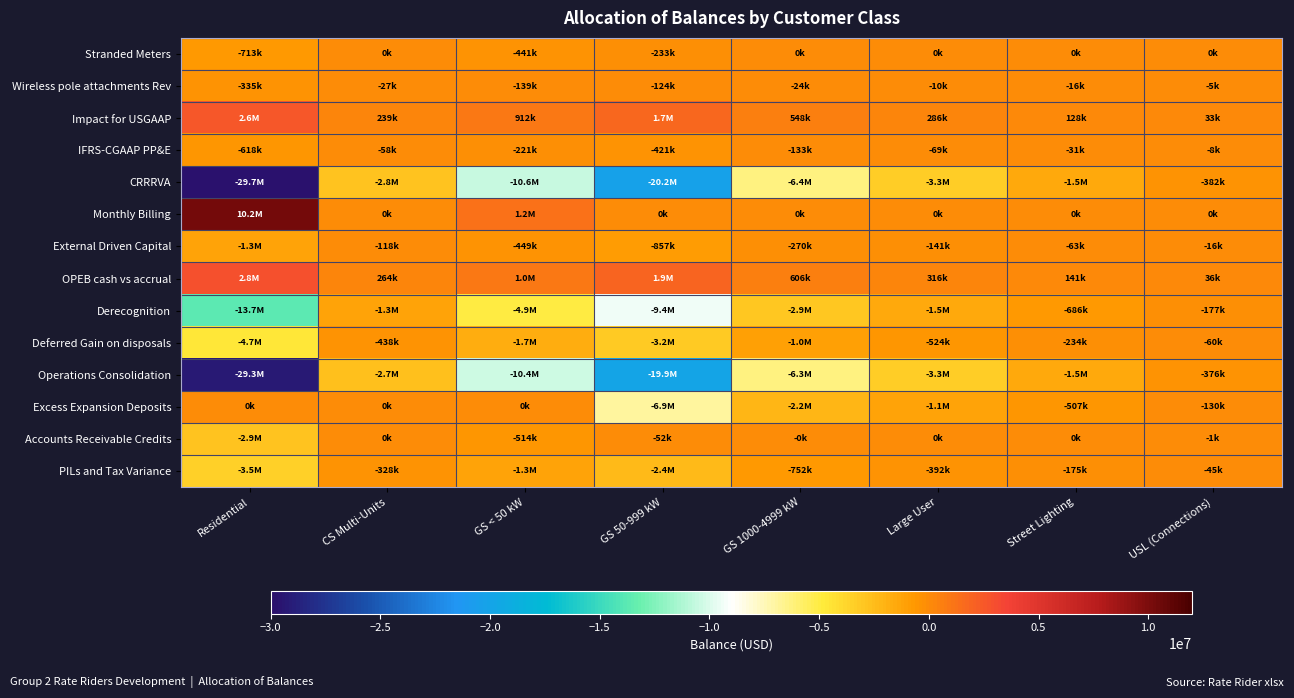

At how many categories does at least one series exceed 5121446?

1